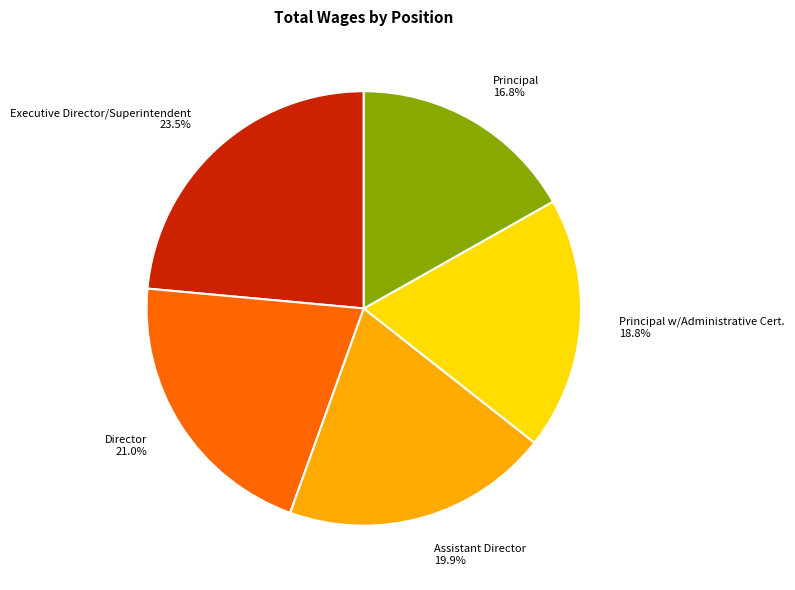

What percentage is the Principal slice, to the nearest percent?

17%